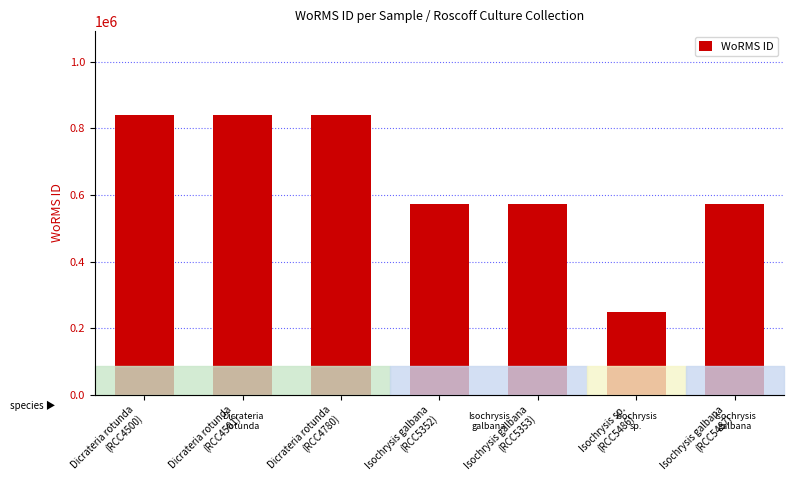

What is the difference between the maximum and second lowest values?

266225